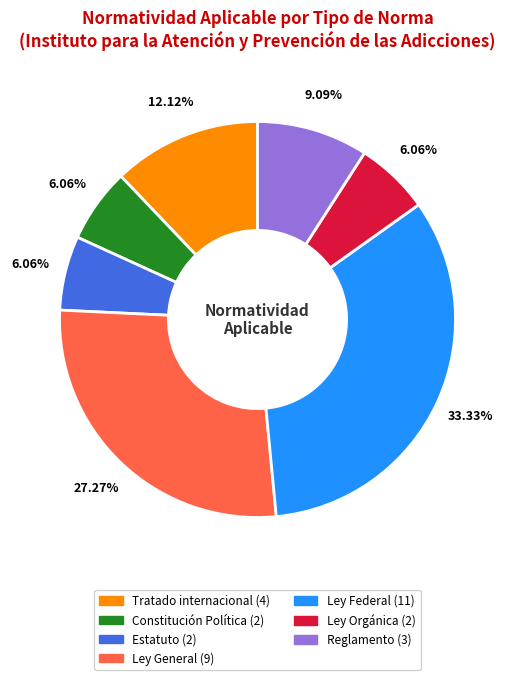

Does any single category account for the majority?

No